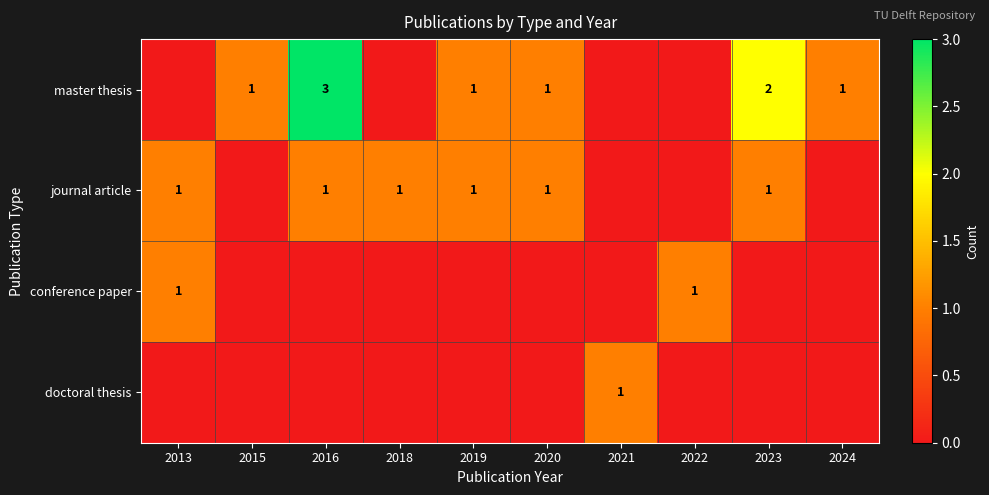

The conference paper series shows 1 at 2022. True or false?

True